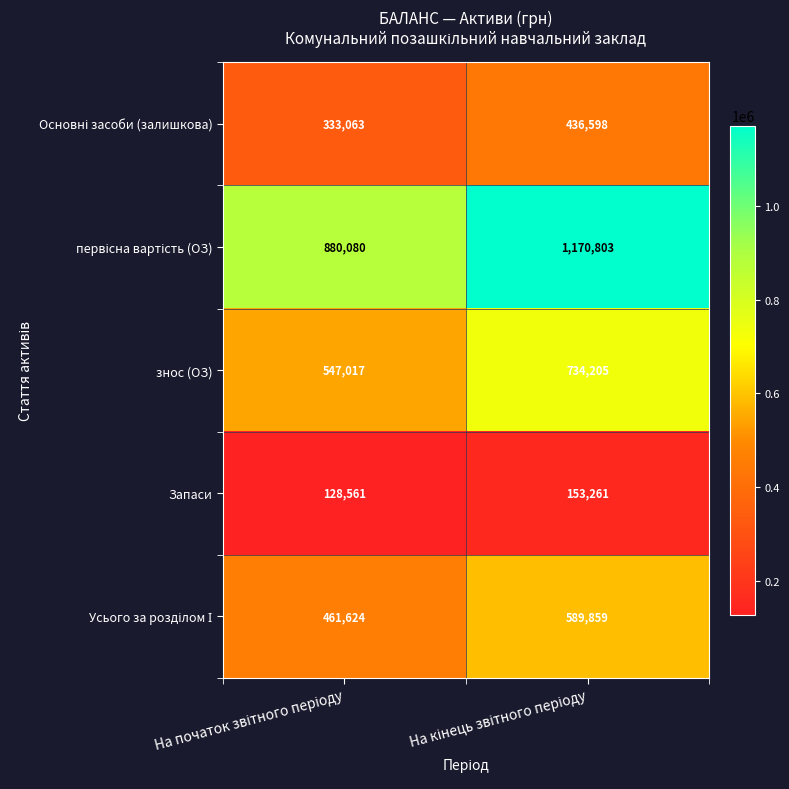

What is the lowest value of the знос (ОЗ) series?

547017